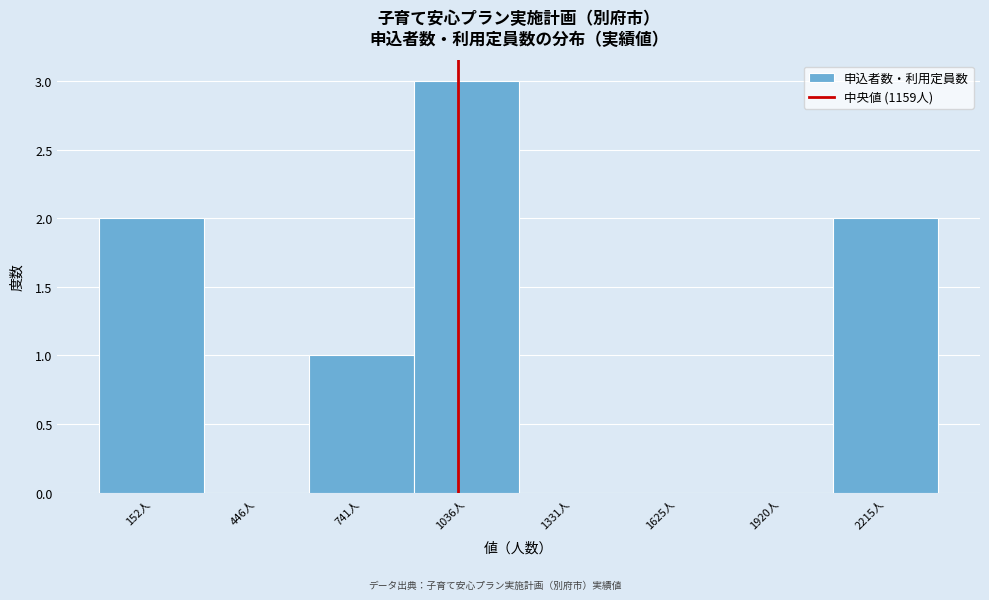

Reading left to right, list all the values displayed in this chart.

152人=2	446人=0	741人=1	1036人=3	1331人=0	1625人=0	1920人=0	2215人=2